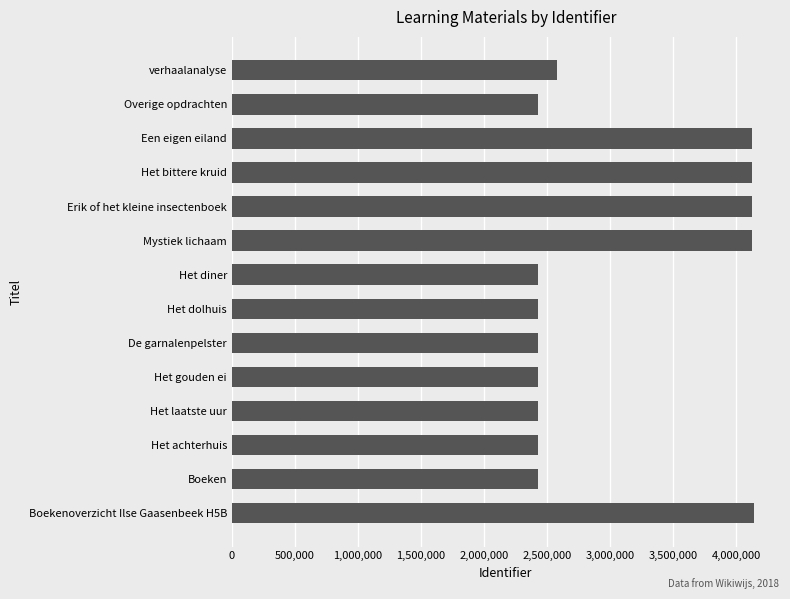

True or false: the data shows 2141448 at Mystiek lichaam.

False